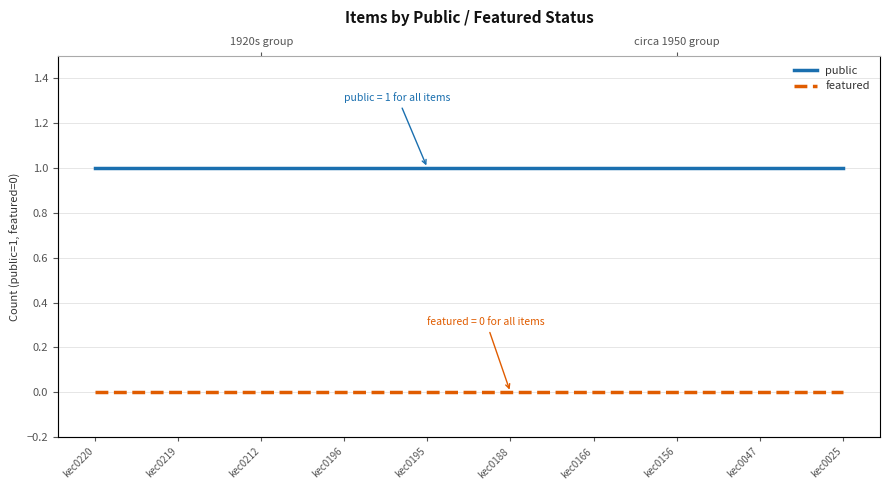

List the series in order of their peak value, highest first.

public, featured